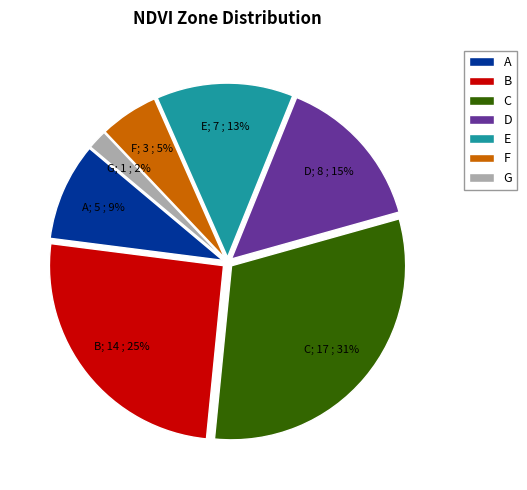

What is the smallest slice in the pie chart?

G